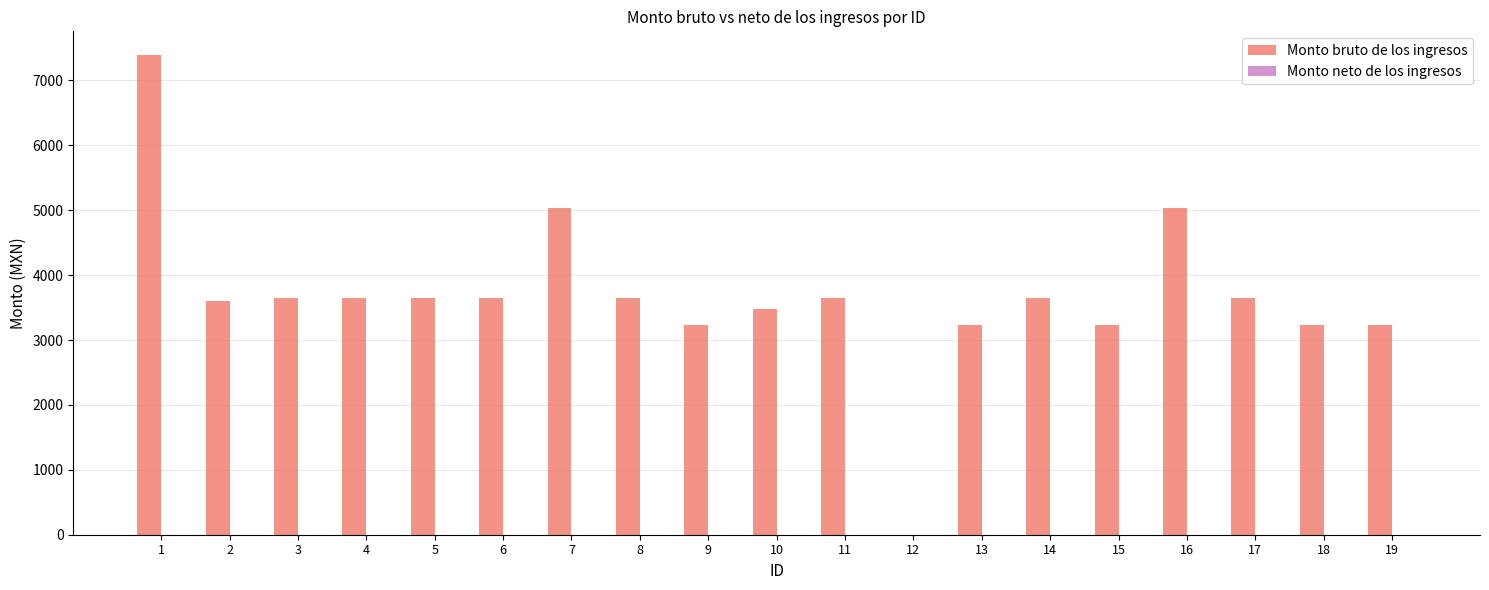

What is the maximum value shown in the chart?

7387.0